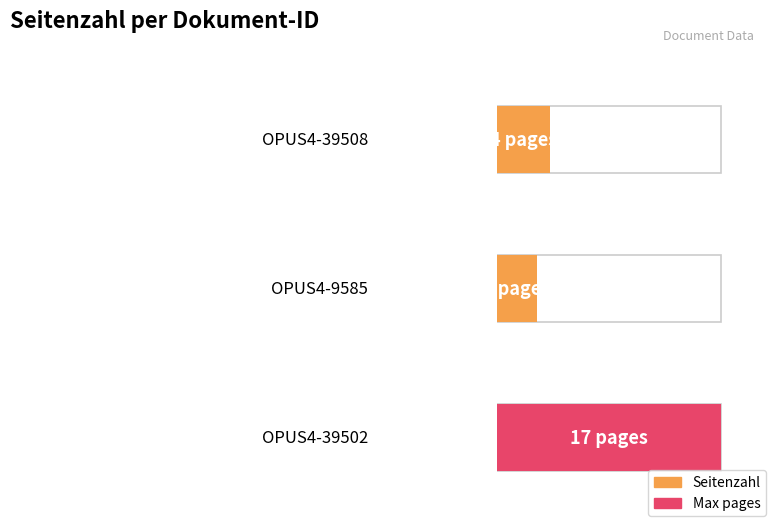

Which has a higher value, OPUS4-9585 or OPUS4-39502?

OPUS4-39502